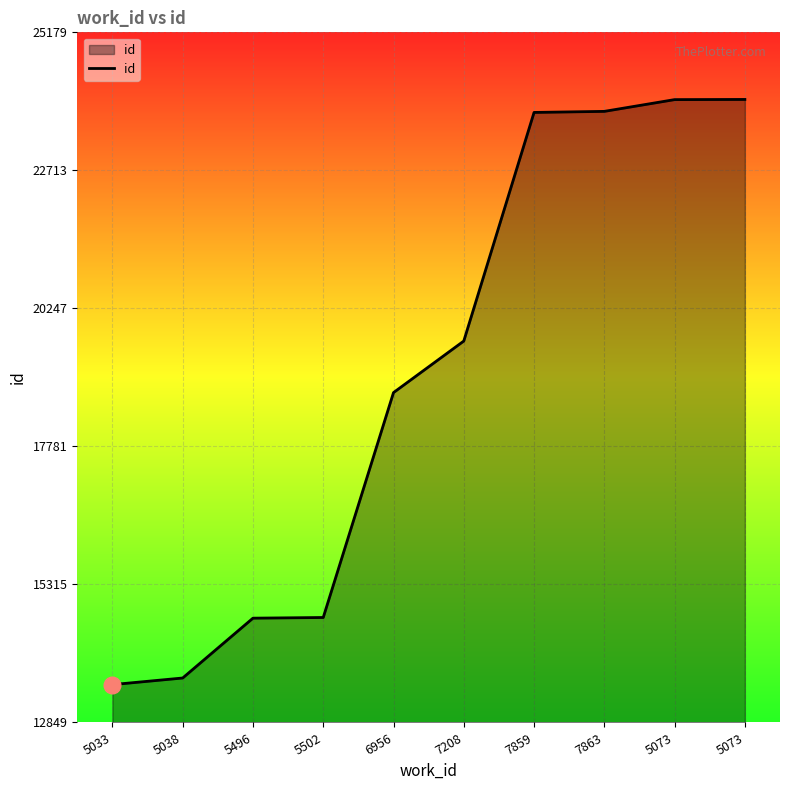

Does the chart display data point markers on the line(s)?

No